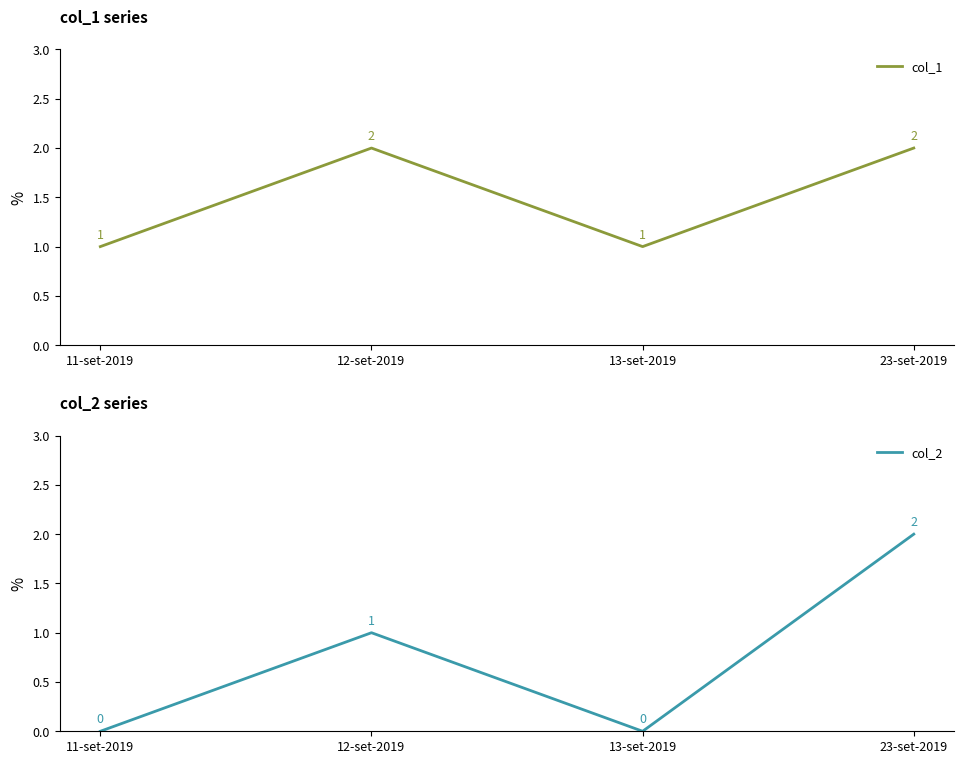

Is it true that col_2 equals 0 at 11-set-2019?

True